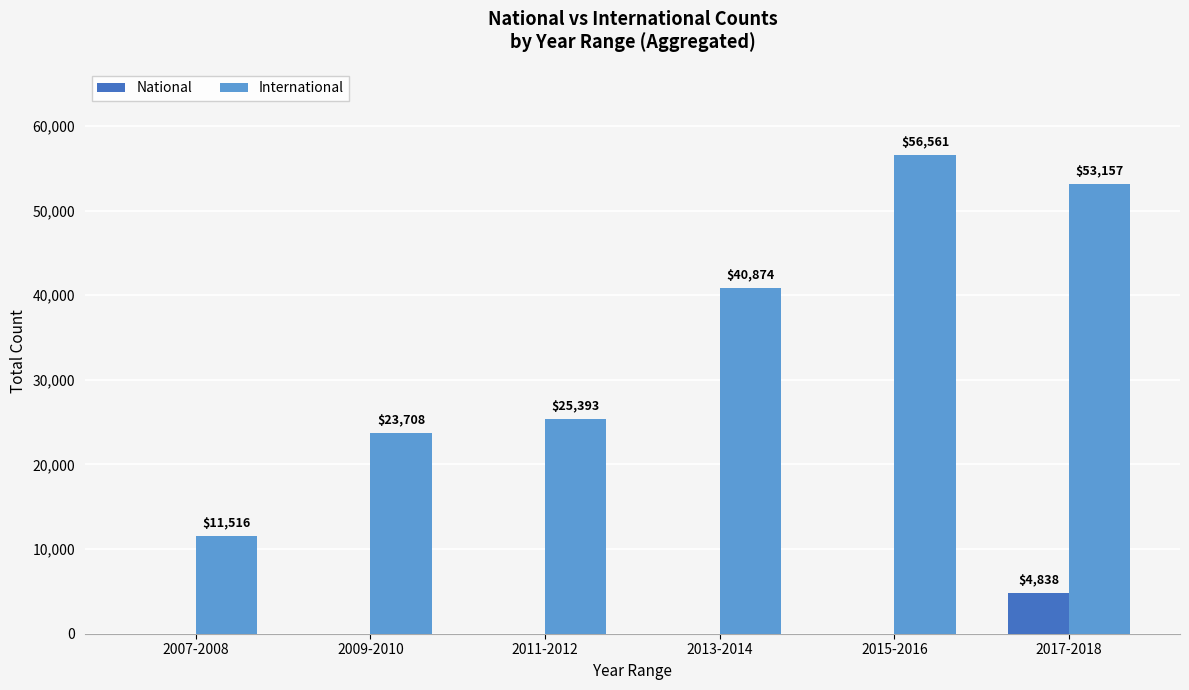

Reading right to left, what are all the values shown in this chart?

National: 4838	0	0	0	0	0
International: 53157	56561	40874	25393	23708	11516